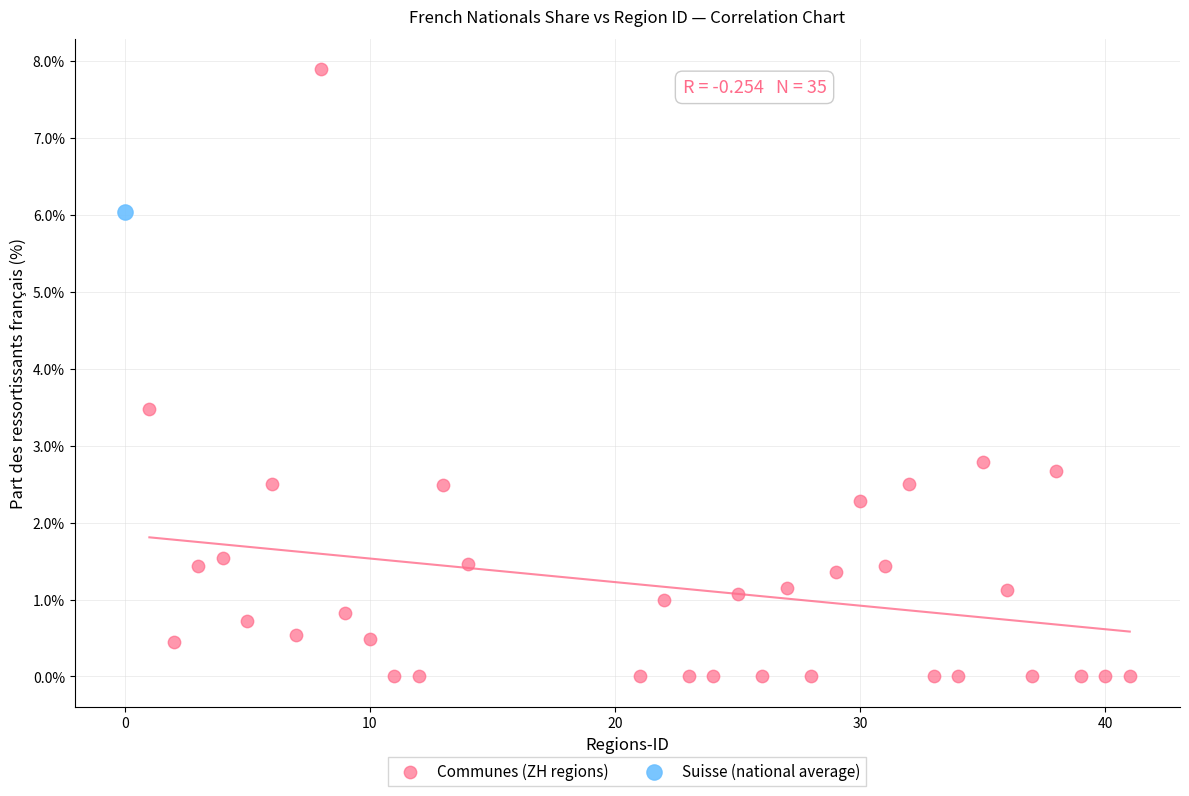

What are all the series names shown in the legend?

Communes (ZH regions), Suisse (national average)